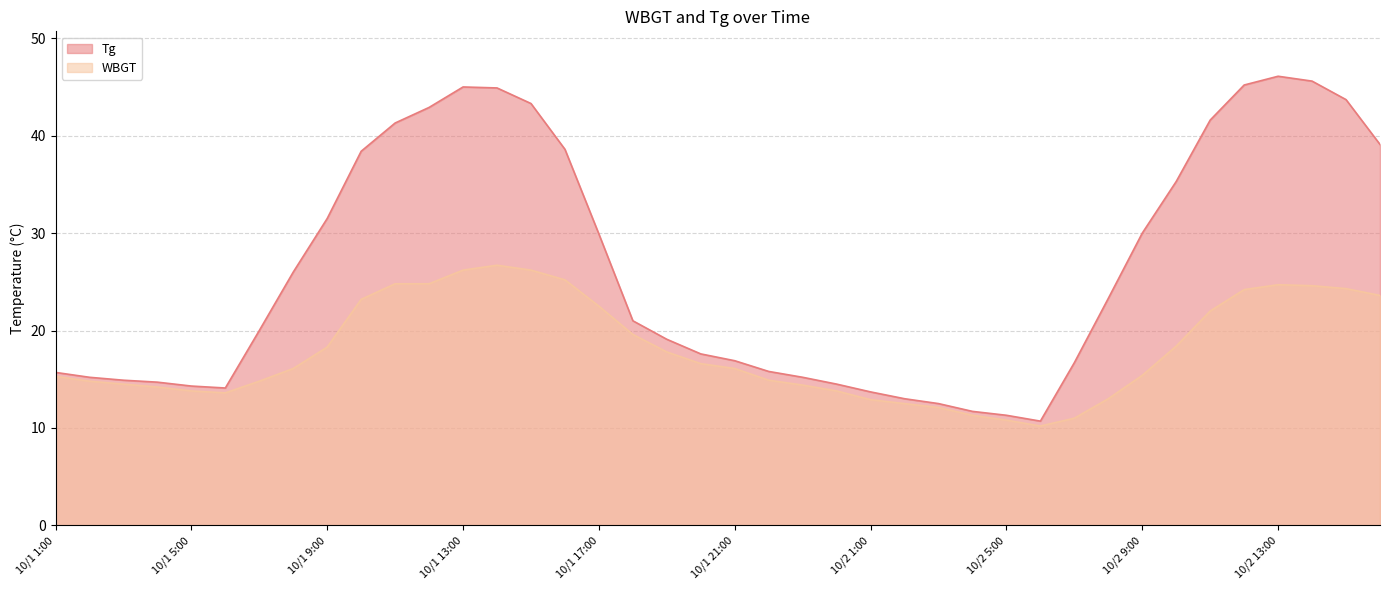

True or false: WBGT and Tg intersect in this chart.

False